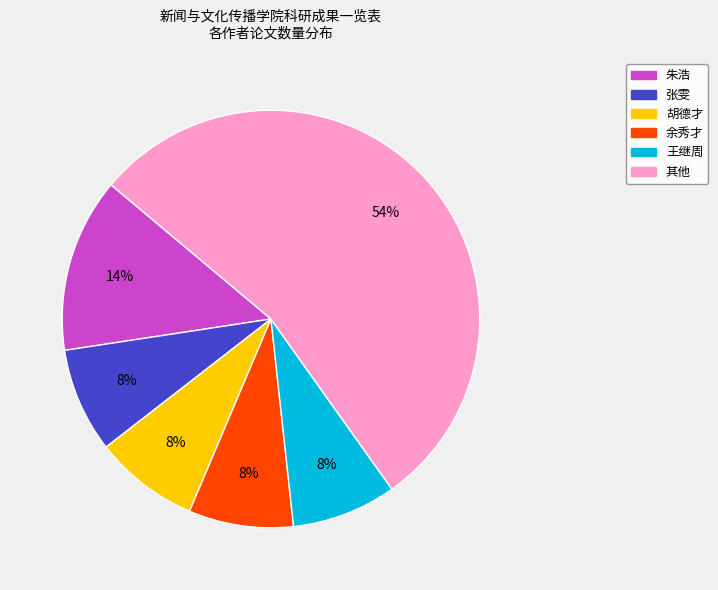

To the nearest percent, what is the average slice percentage?

17%